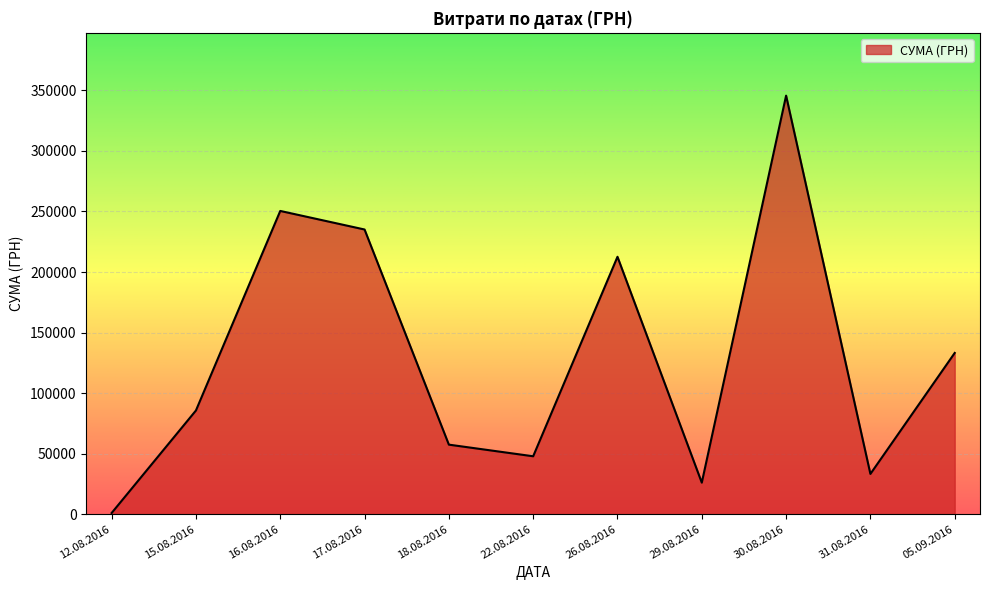

At which label is the value closest to 173342?

26.08.2016